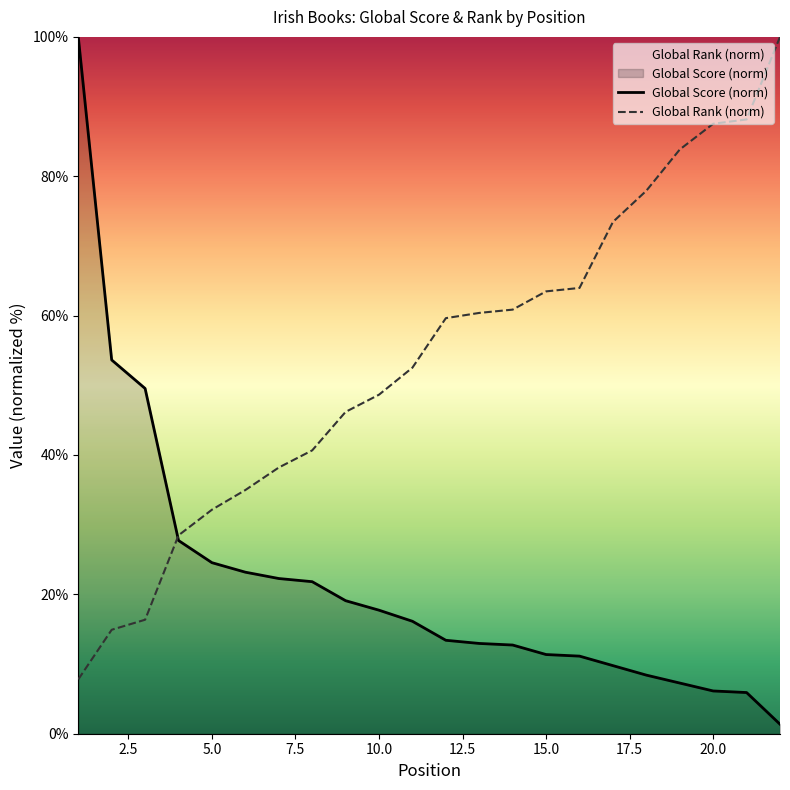

The value of Global Score (norm) at 17.5 is 38.1. True or false?

False